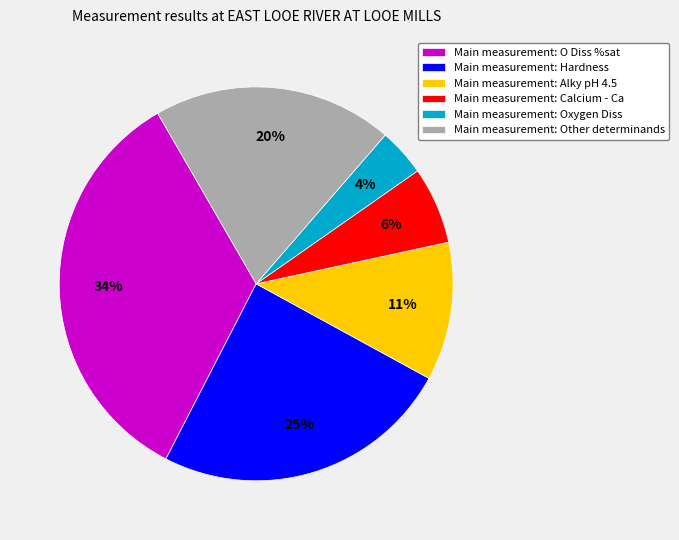

How many slices are in this pie chart?

6